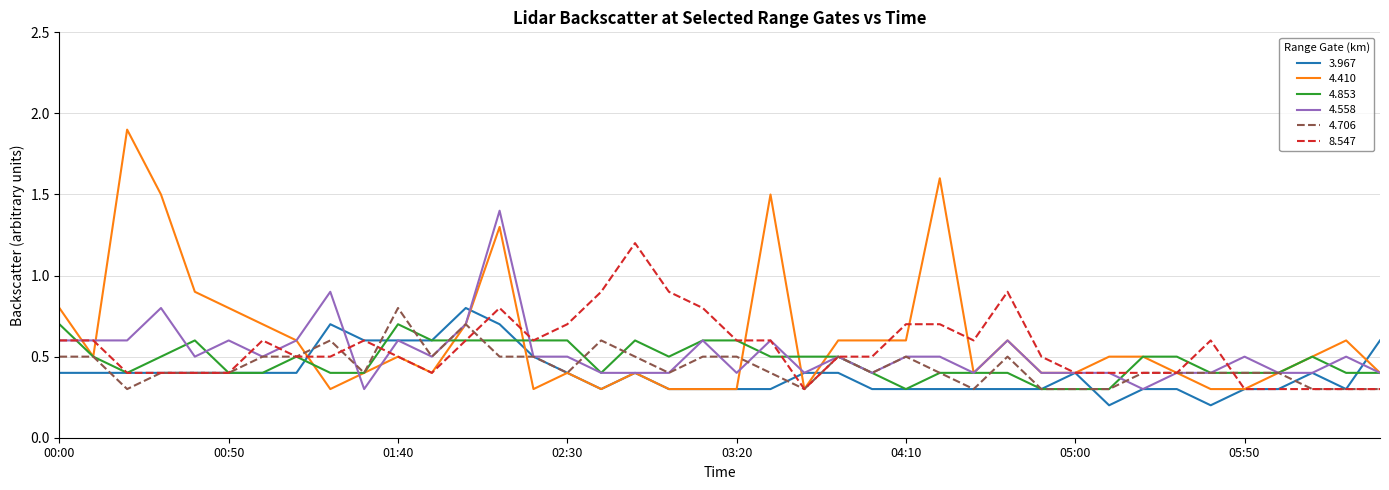

What are all the series names shown in the legend?

3.967, 4.410, 4.853, 4.558, 4.706, 8.547